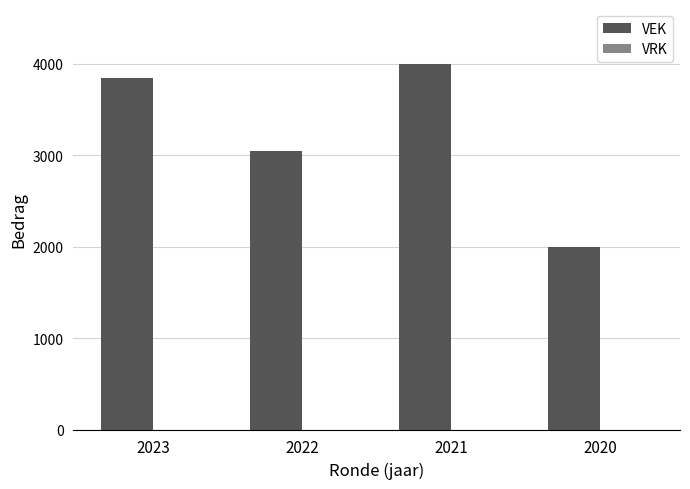

At which label is the value closest to 3000?

2022